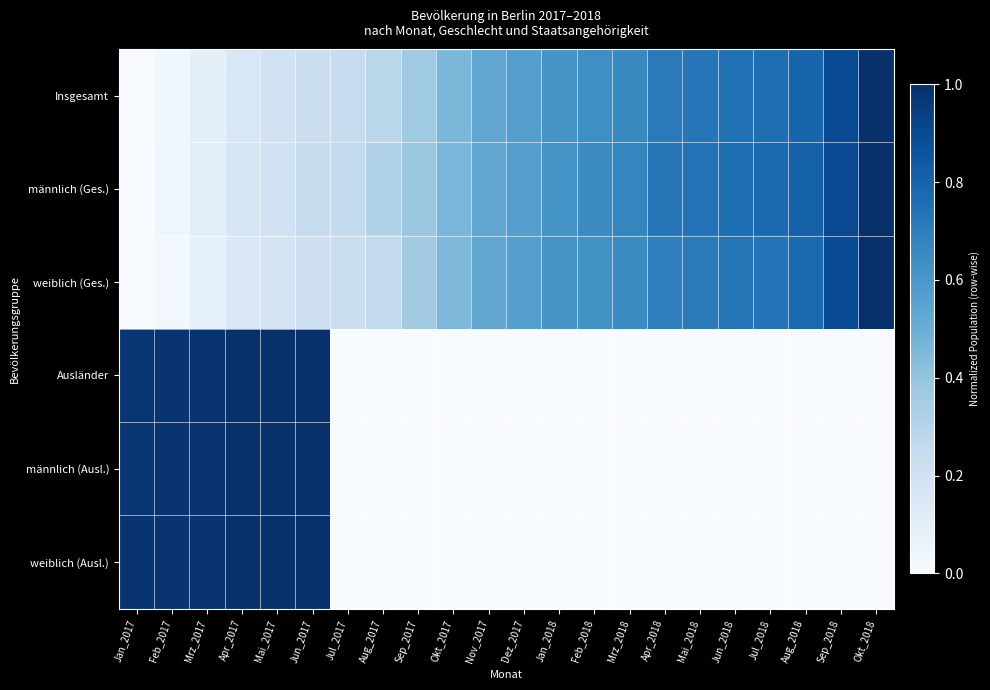

Reading left to right, extract all data points from this chart.

Insgesamt: Jan_2017=0.0	Feb_2017=0.0	Mrz_2017=0.1	Apr_2017=0.2	Mai_2017=0.2	Jun_2017=0.2	Jul_2017=0.2	Aug_2017=0.3	Sep_2017=0.4	Okt_2017=0.5	Nov_2017=0.5	Dez_2017=0.6	Jan_2018=0.6	Feb_2018=0.6	Mrz_2018=0.7	Apr_2018=0.7	Mai_2018=0.7	Jun_2018=0.7	Jul_2018=0.8	Aug_2018=0.8	Sep_2018=0.9	Okt_2018=1.0
männlich (Ges.): Jan_2017=0.0	Feb_2017=0.0	Mrz_2017=0.1	Apr_2017=0.2	Mai_2017=0.2	Jun_2017=0.2	Jul_2017=0.3	Aug_2017=0.3	Sep_2017=0.4	Okt_2017=0.5	Nov_2017=0.5	Dez_2017=0.6	Jan_2018=0.6	Feb_2018=0.6	Mrz_2018=0.7	Apr_2018=0.7	Mai_2018=0.7	Jun_2018=0.8	Jul_2018=0.8	Aug_2018=0.8	Sep_2018=0.9	Okt_2018=1.0
weiblich (Ges.): Jan_2017=0.0	Feb_2017=0.0	Mrz_2017=0.1	Apr_2017=0.1	Mai_2017=0.2	Jun_2017=0.2	Jul_2017=0.2	Aug_2017=0.3	Sep_2017=0.4	Okt_2017=0.5	Nov_2017=0.5	Dez_2017=0.6	Jan_2018=0.6	Feb_2018=0.6	Mrz_2018=0.6	Apr_2018=0.7	Mai_2018=0.7	Jun_2018=0.7	Jul_2018=0.7	Aug_2018=0.8	Sep_2018=0.9	Okt_2018=1.0
Ausländer: Jan_2017=1.0	Feb_2017=1.0	Mrz_2017=1.0	Apr_2017=1.0	Mai_2017=1.0	Jun_2017=1.0	Jul_2017=0.0	Aug_2017=0.0	Sep_2017=0.0	Okt_2017=0.0	Nov_2017=0.0	Dez_2017=0.0	Jan_2018=0.0	Feb_2018=0.0	Mrz_2018=0.0	Apr_2018=0.0	Mai_2018=0.0	Jun_2018=0.0	Jul_2018=0.0	Aug_2018=0.0	Sep_2018=0.0	Okt_2018=0.0
männlich (Ausl.): Jan_2017=1.0	Feb_2017=1.0	Mrz_2017=1.0	Apr_2017=1.0	Mai_2017=1.0	Jun_2017=1.0	Jul_2017=0.0	Aug_2017=0.0	Sep_2017=0.0	Okt_2017=0.0	Nov_2017=0.0	Dez_2017=0.0	Jan_2018=0.0	Feb_2018=0.0	Mrz_2018=0.0	Apr_2018=0.0	Mai_2018=0.0	Jun_2018=0.0	Jul_2018=0.0	Aug_2018=0.0	Sep_2018=0.0	Okt_2018=0.0
weiblich (Ausl.): Jan_2017=1.0	Feb_2017=1.0	Mrz_2017=1.0	Apr_2017=1.0	Mai_2017=1.0	Jun_2017=1.0	Jul_2017=0.0	Aug_2017=0.0	Sep_2017=0.0	Okt_2017=0.0	Nov_2017=0.0	Dez_2017=0.0	Jan_2018=0.0	Feb_2018=0.0	Mrz_2018=0.0	Apr_2018=0.0	Mai_2018=0.0	Jun_2018=0.0	Jul_2018=0.0	Aug_2018=0.0	Sep_2018=0.0	Okt_2018=0.0